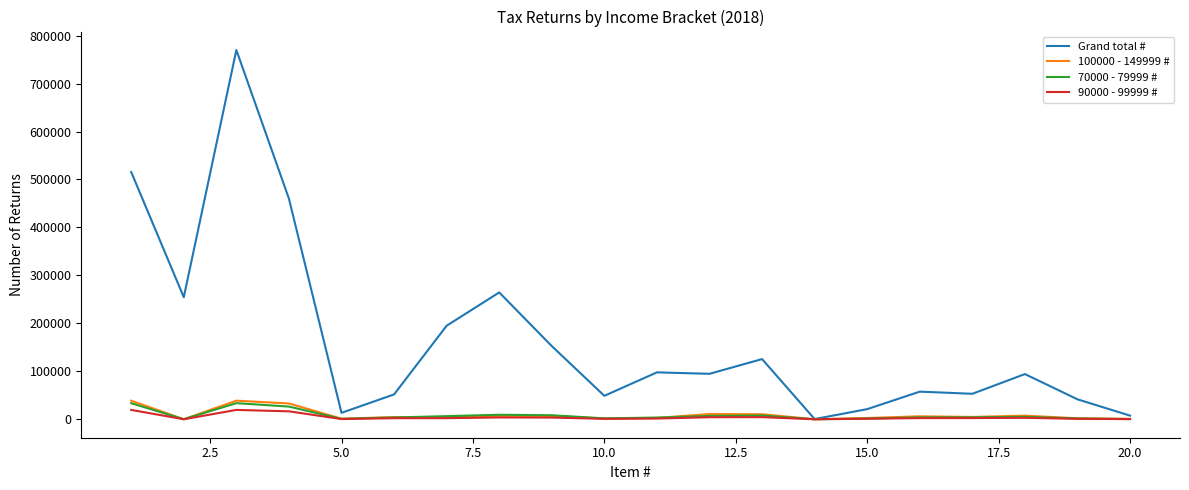

Does the chart have visible grid lines?

No